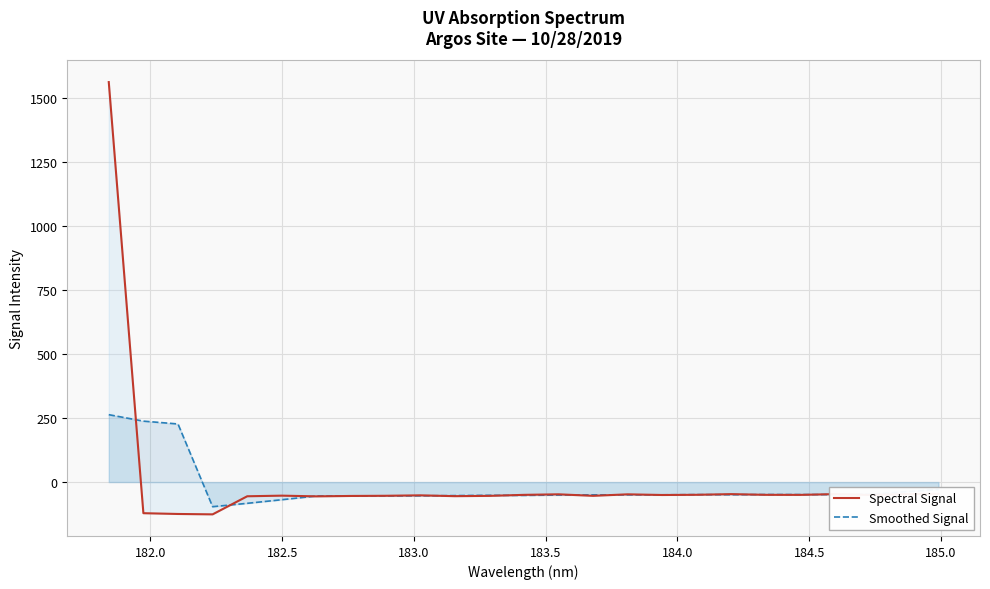

How many lines are shown in the chart?

2